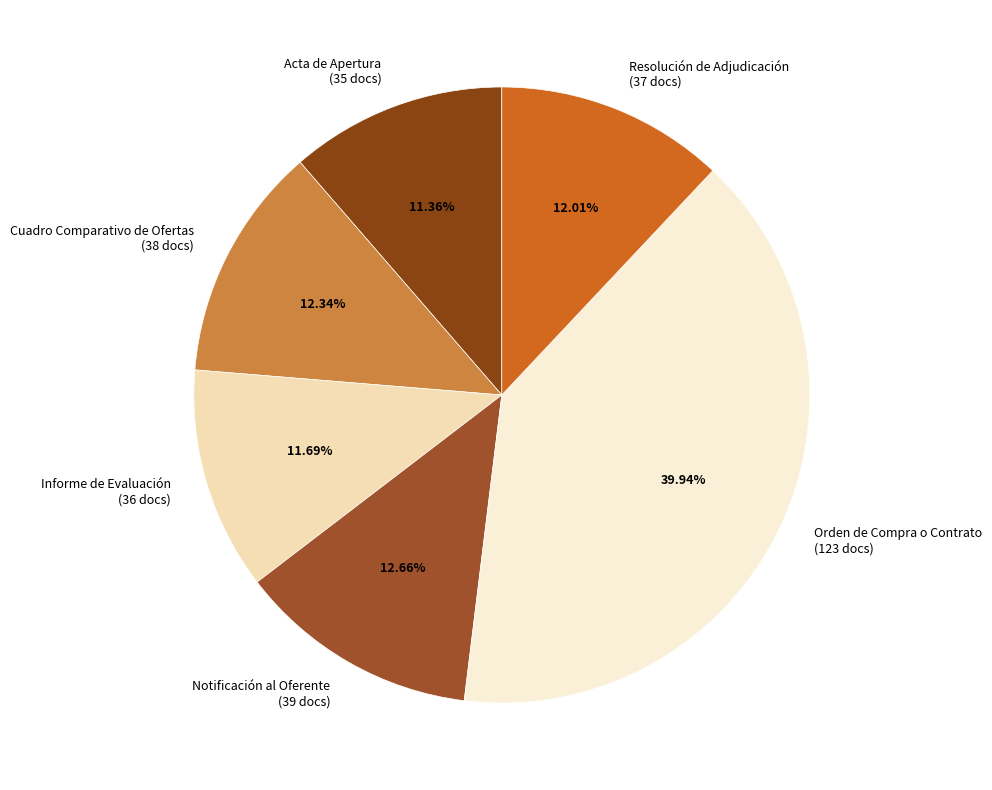

To the nearest percent, what portion does Resolución de Adjudicación represent?

12%